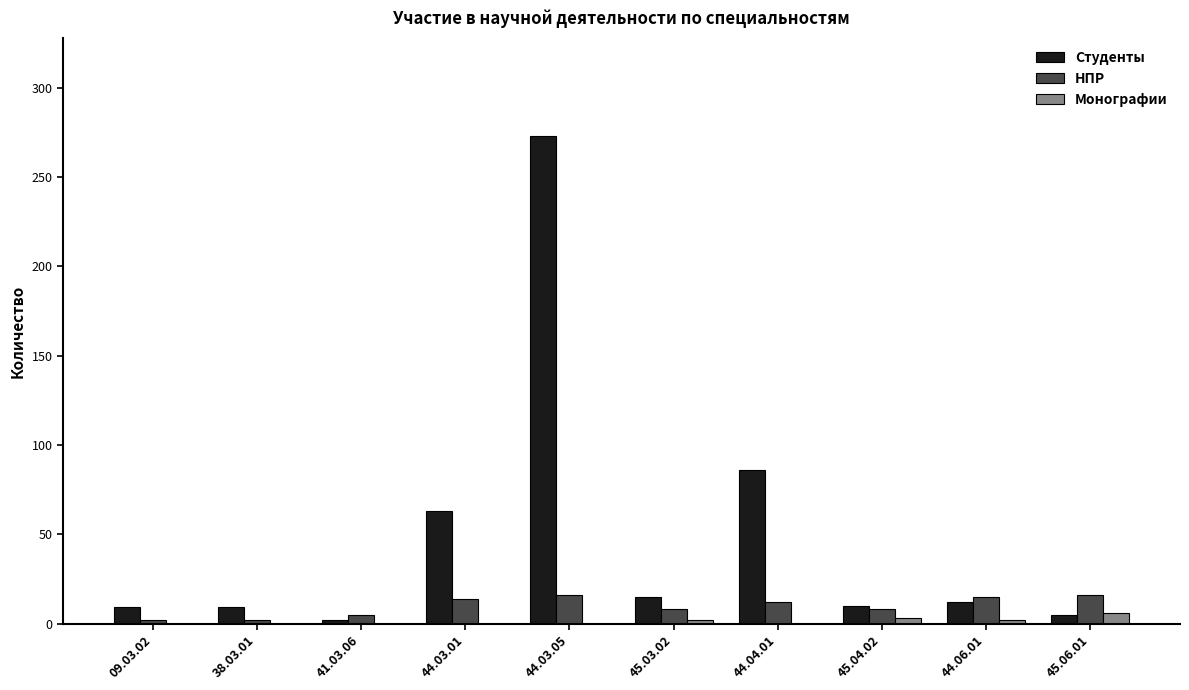

At which label is Студенты closest to 137?

44.04.01